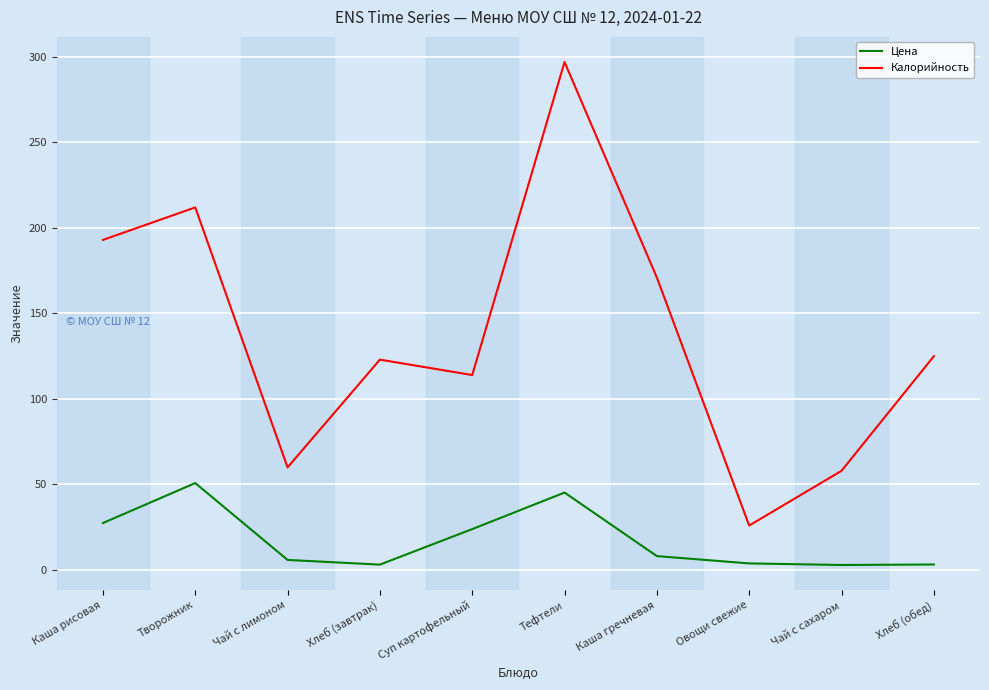

What is the lowest value of the Калорийность series?

26.0